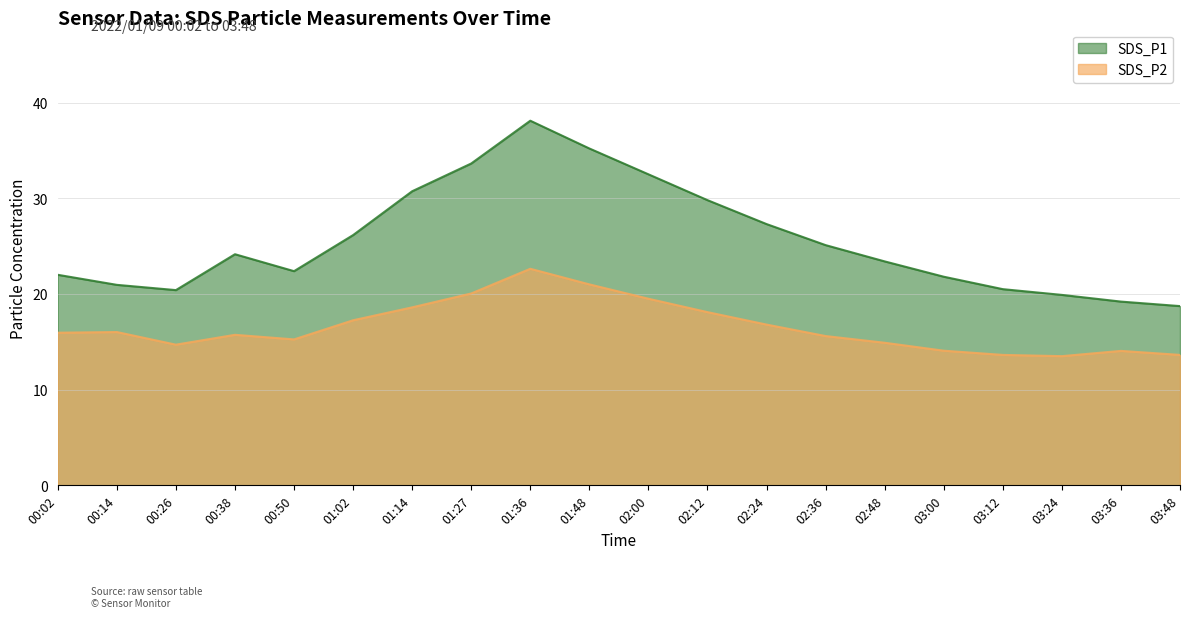

What is the label of the 11th point from the left?

02:00